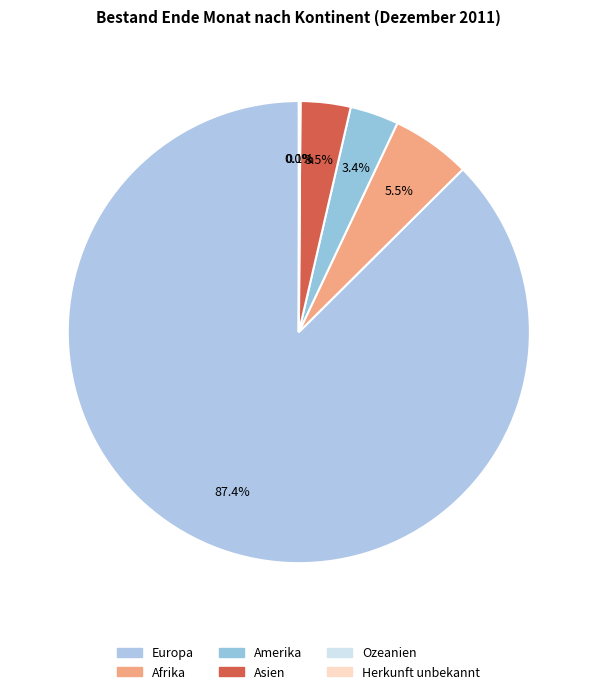

Count the number of slices in the pie.

6